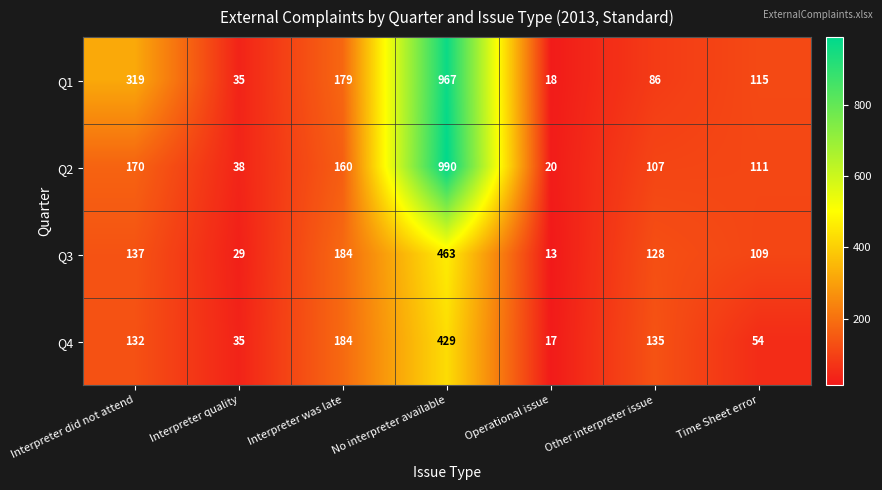

Count the number of categories in the chart.

7